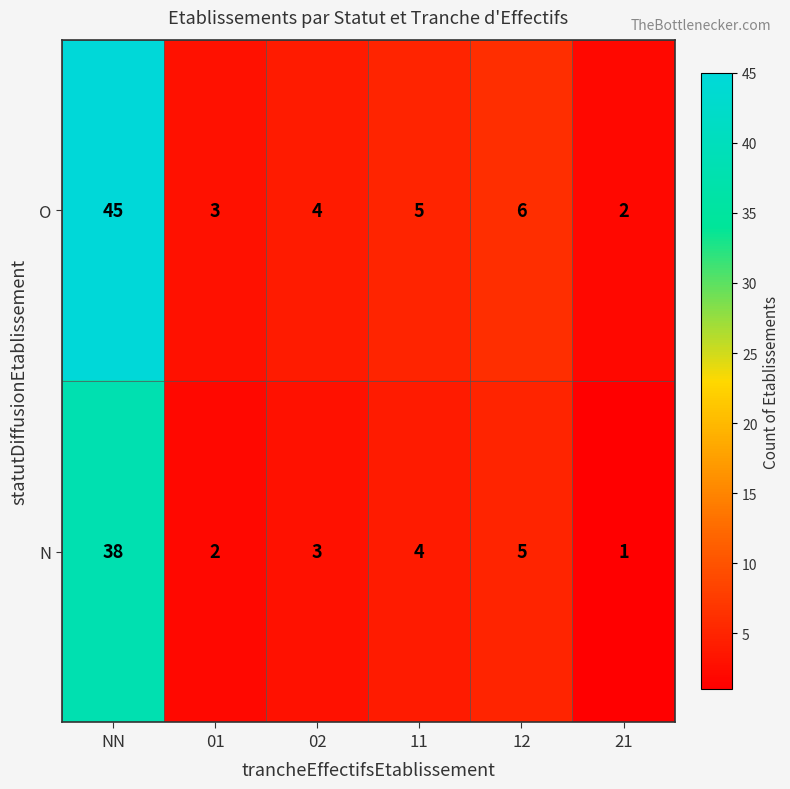

Which series changed the most between NN and 02?

O